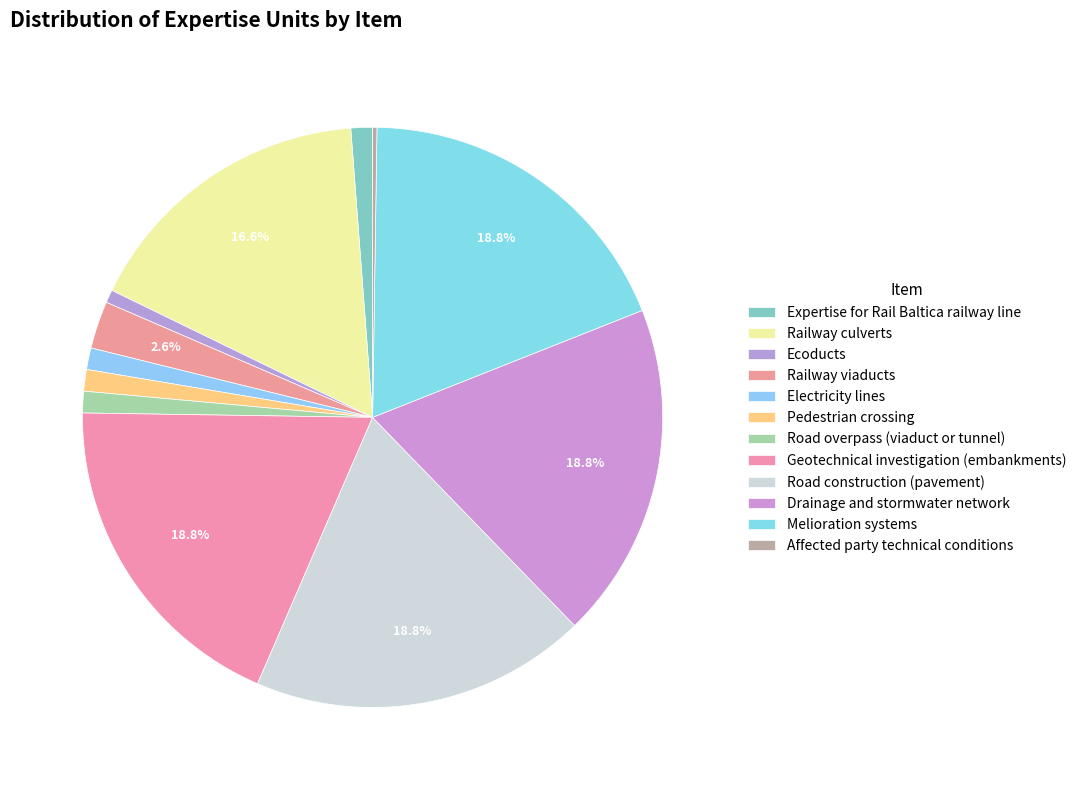

Does Affected party technical conditions account for over 50% of the chart?

No